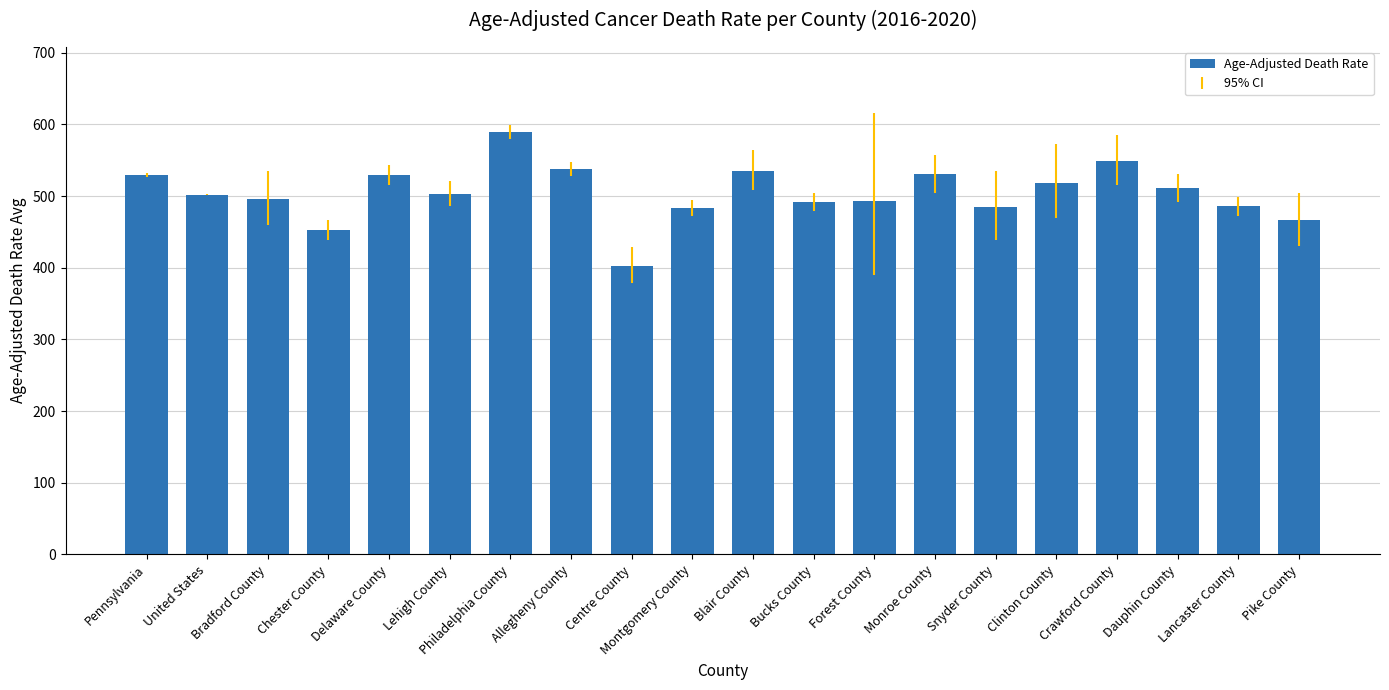

What is the minimum value shown in the chart?

402.9